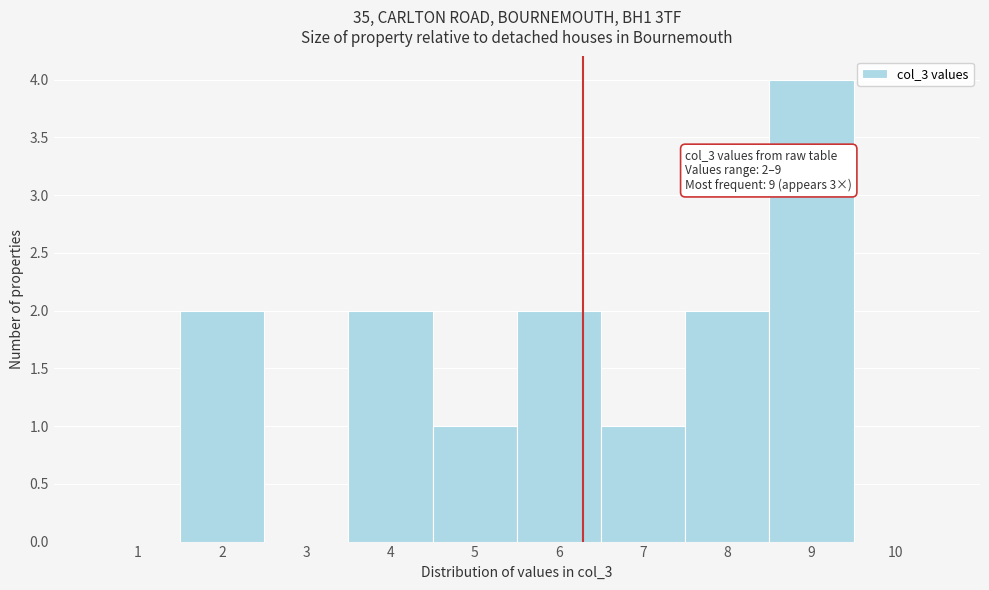

Which range on the x-axis has the tallest bar?

8.5 to 9.5